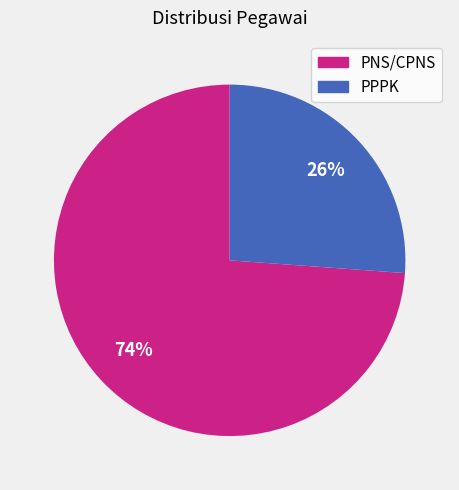

Which category has the smallest portion of the pie?

PPPK